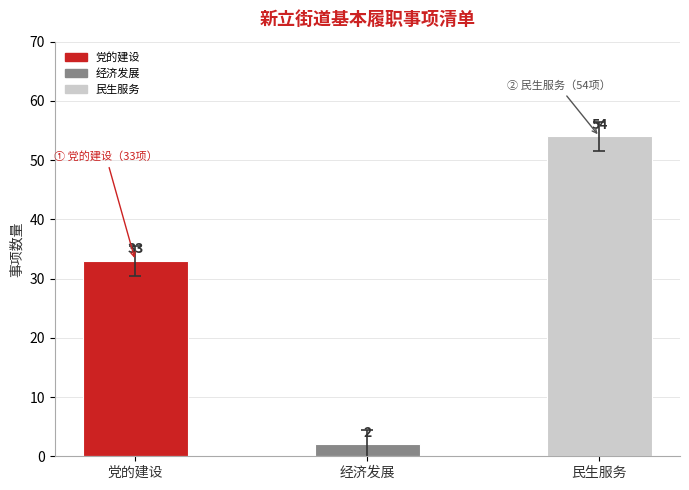

What is the change in value from 党的建设 to 民生服务?

+21